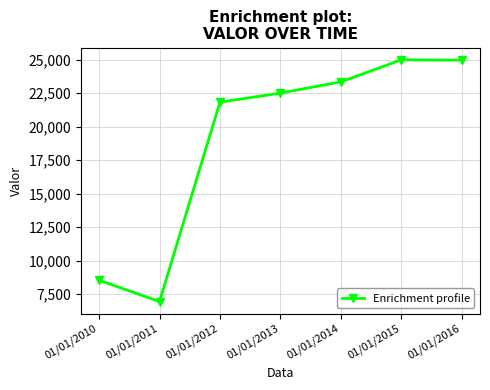

Which has a higher value, 01/01/2014 or 01/01/2012?

01/01/2014